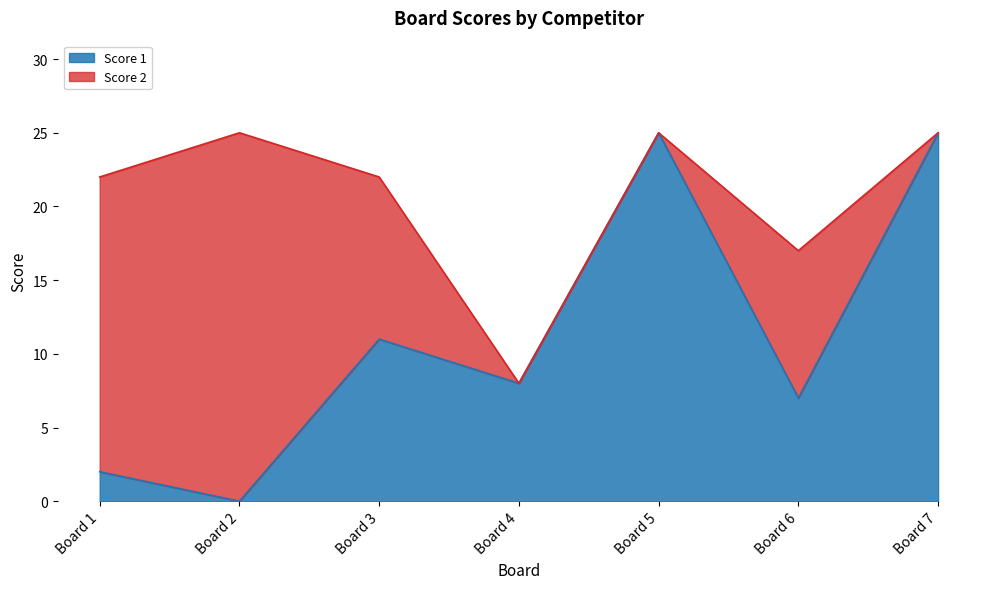

What is the total value across all series at Board 5?

25